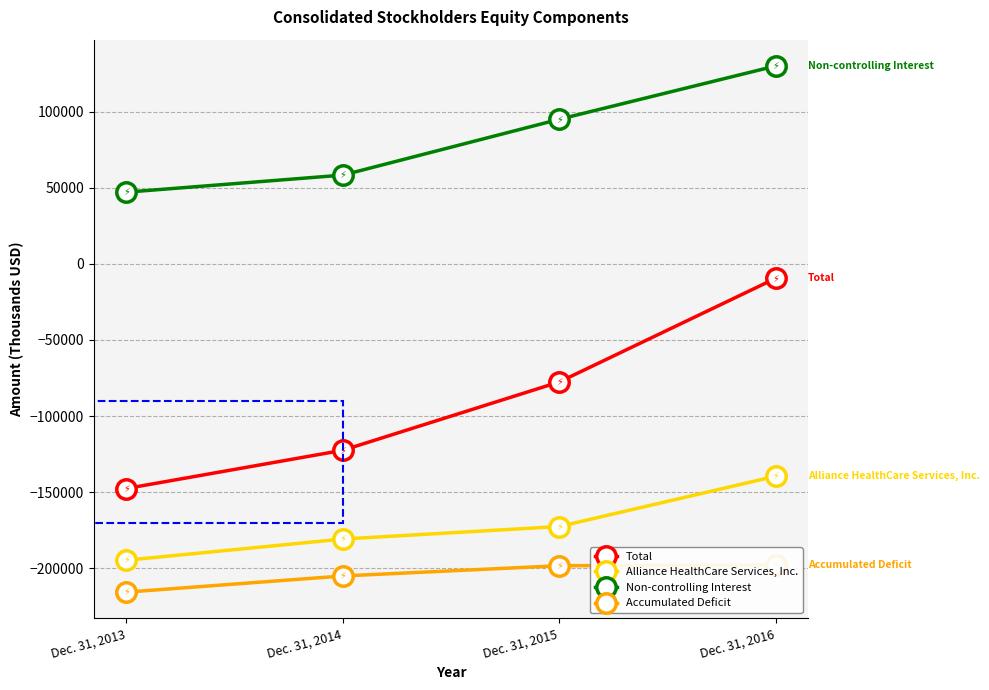

Rank the series by their maximum value, from lowest to highest.

Accumulated Deficit, Alliance HealthCare Services, Inc., Total, Non-controlling Interest